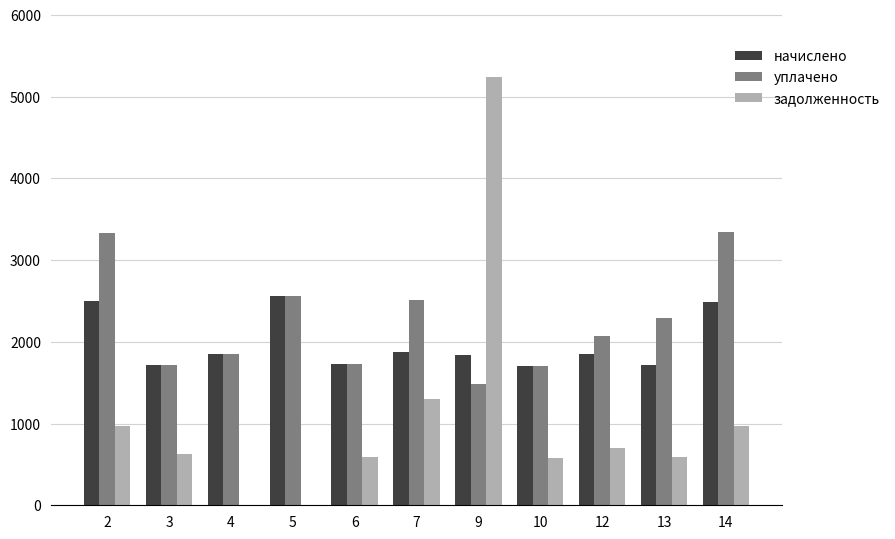

What are all the series names shown in the legend?

начислено, уплачено, задолженность